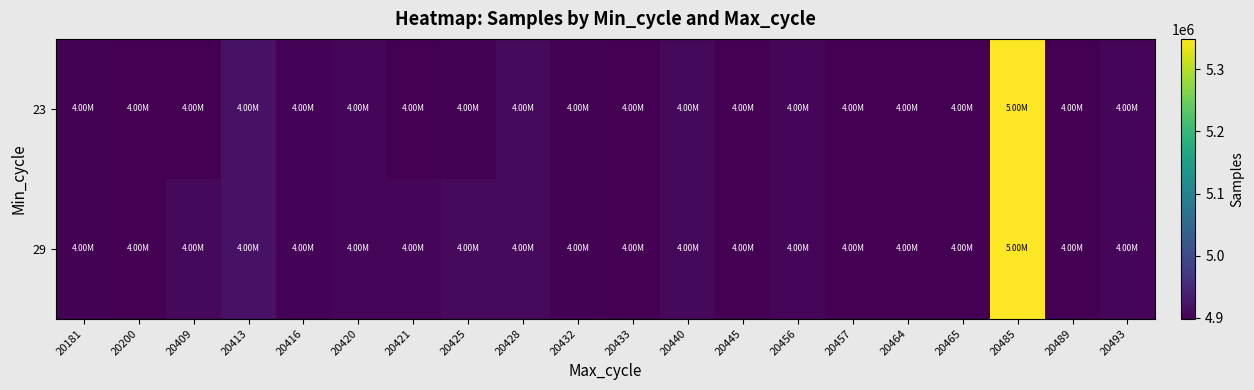

Rank the series by their average value, from highest to lowest.

29, 23